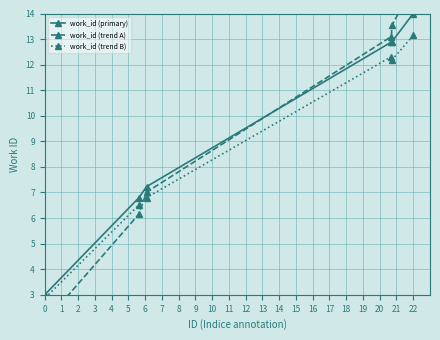

Reading left to right, transcribe all the data shown in this chart.

work_id (primary): 3.0	3.0	6.8	7.2	12.9	12.9	14.0
work_id (trend A): 1.5	1.9	6.2	7.0	13.1	13.5	15.1
work_id (trend B): 3.0	2.9	6.5	6.8	12.3	12.2	13.1